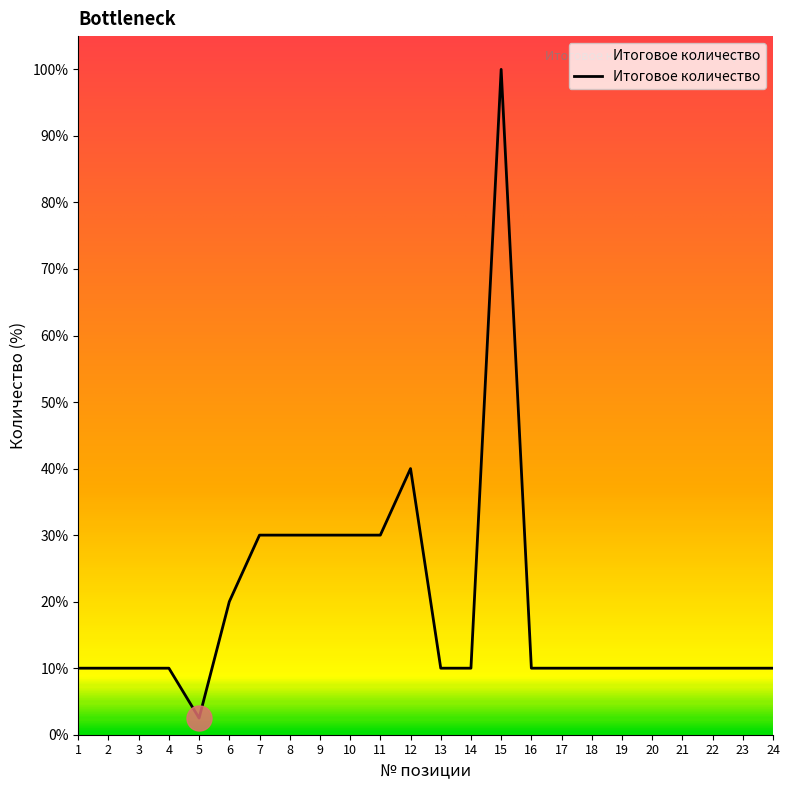

Reading left to right, transcribe all the data shown in this chart.

10.0	10.0	10.0	10.0	2.5	20.0	30.0	30.0	30.0	30.0	30.0	40.0	10.0	10.0	100.0	10.0	10.0	10.0	10.0	10.0	10.0	10.0	10.0	10.0